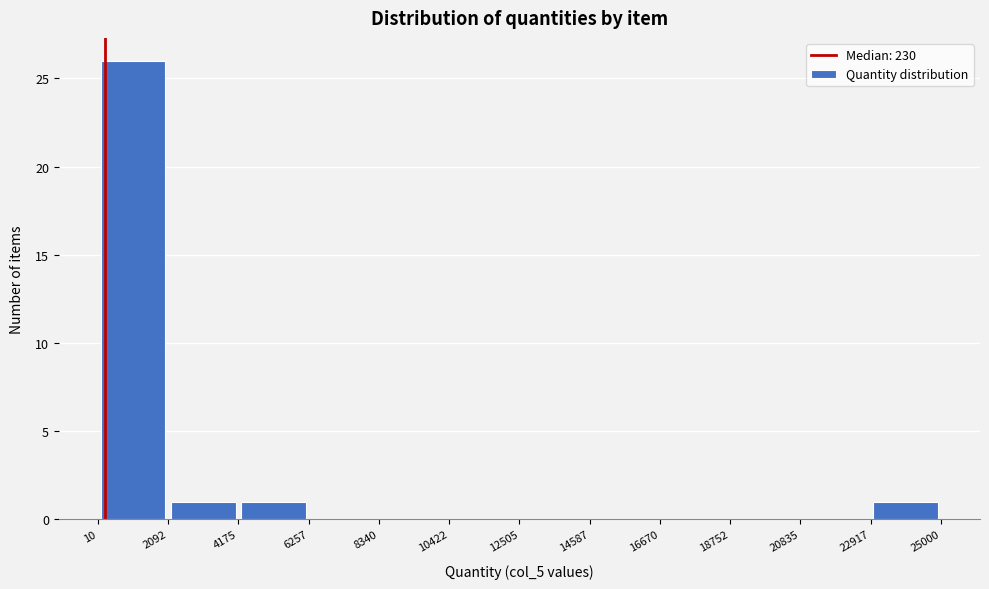

Reading left to right, list every bar in this chart as the range it spans on the x-axis followed by its height. The values are not printed on the chart, so give them approximately, as read against the axis.

10 to 2092: 26
2092 to 4175: 1
4175 to 6257: 1
6257 to 8340: 0
8340 to 10422: 0
10422 to 12505: 0
12505 to 14587: 0
14587 to 16670: 0
16670 to 18752: 0
18752 to 20835: 0
20835 to 22917: 0
22917 to 25000: 1